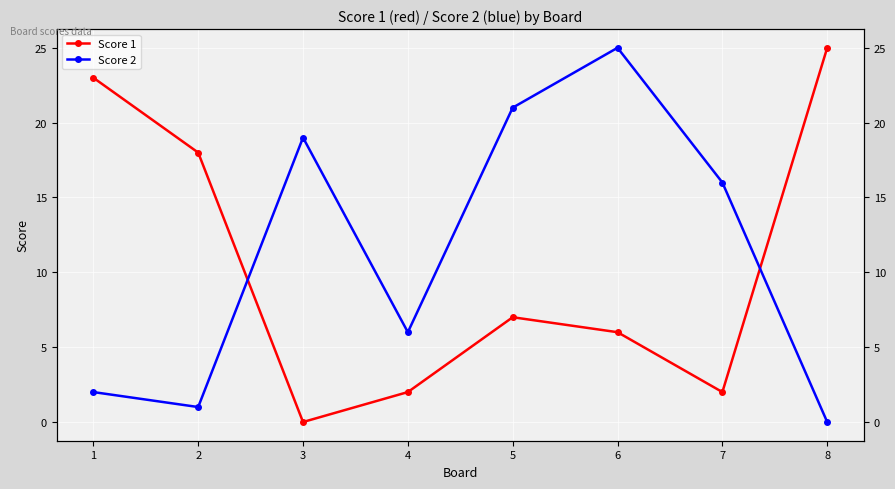

List the labels in order of Score 1 value, smallest first.

3, 4, 7, 6, 5, 2, 1, 8